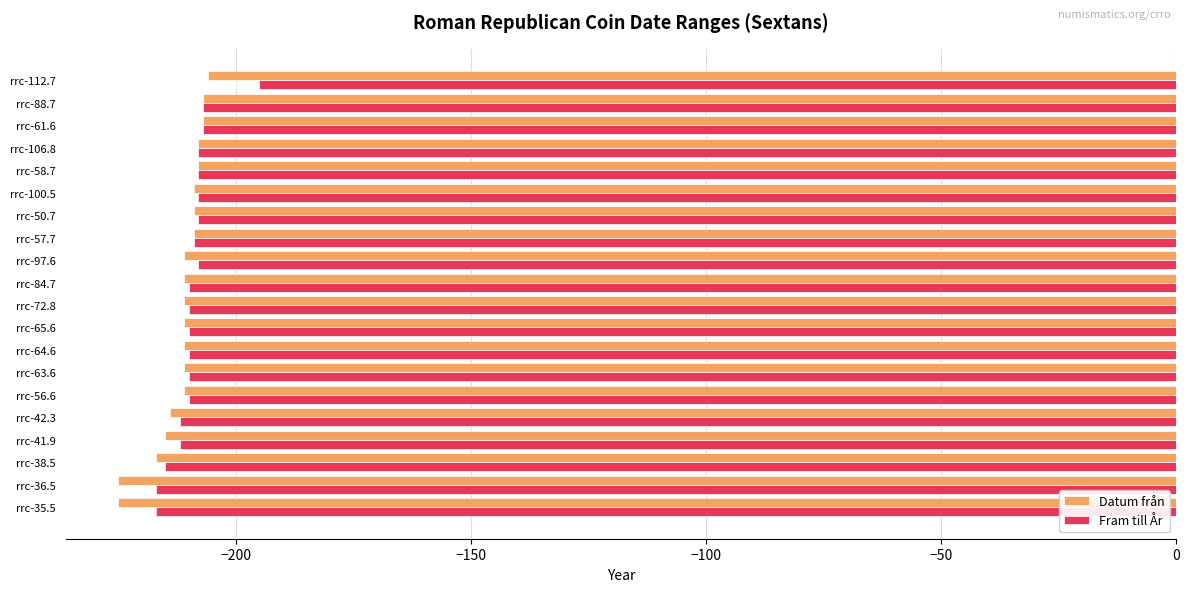

What are all the series names shown in the legend?

Datum från, Fram till År